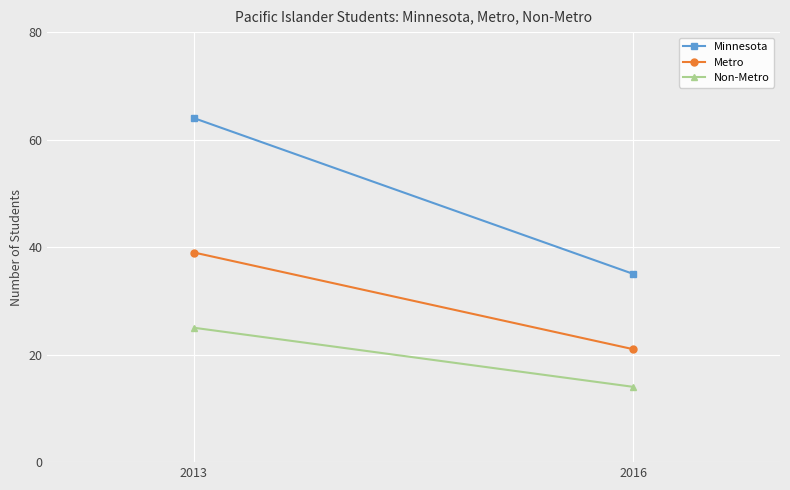

The value of Non-Metro at 2013 is 11. True or false?

False